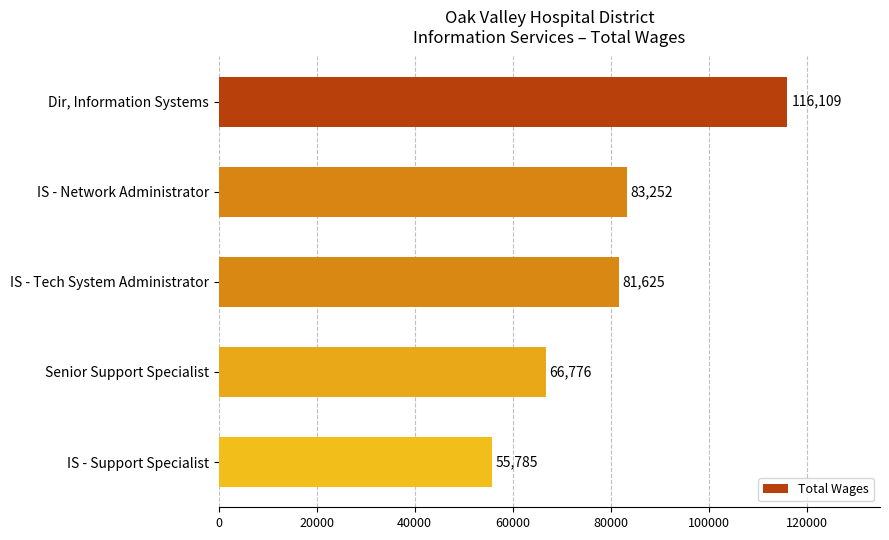

At which label is the value closest to 85947?

IS - Network Administrator